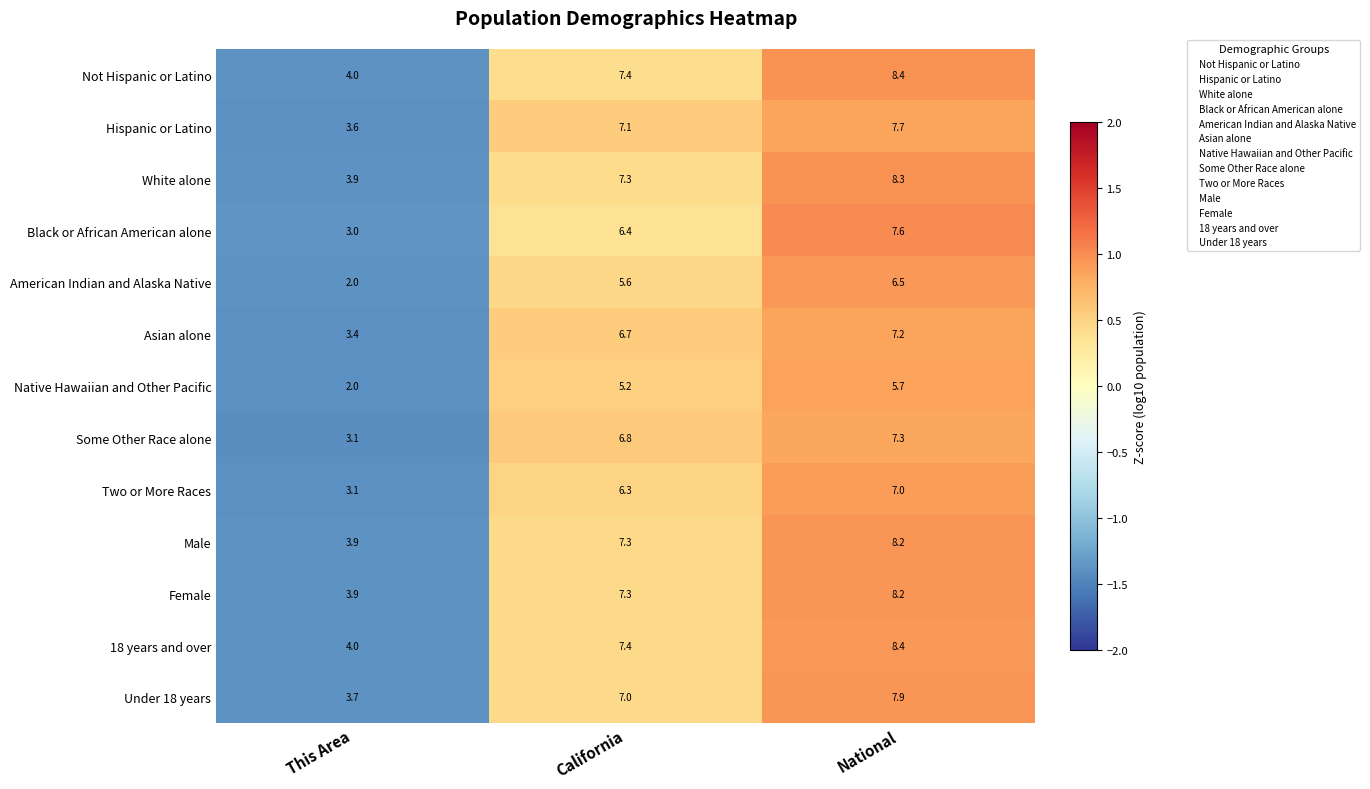

True or false: Native Hawaiian and Other Pacific has a value of 5.2 at California.

True